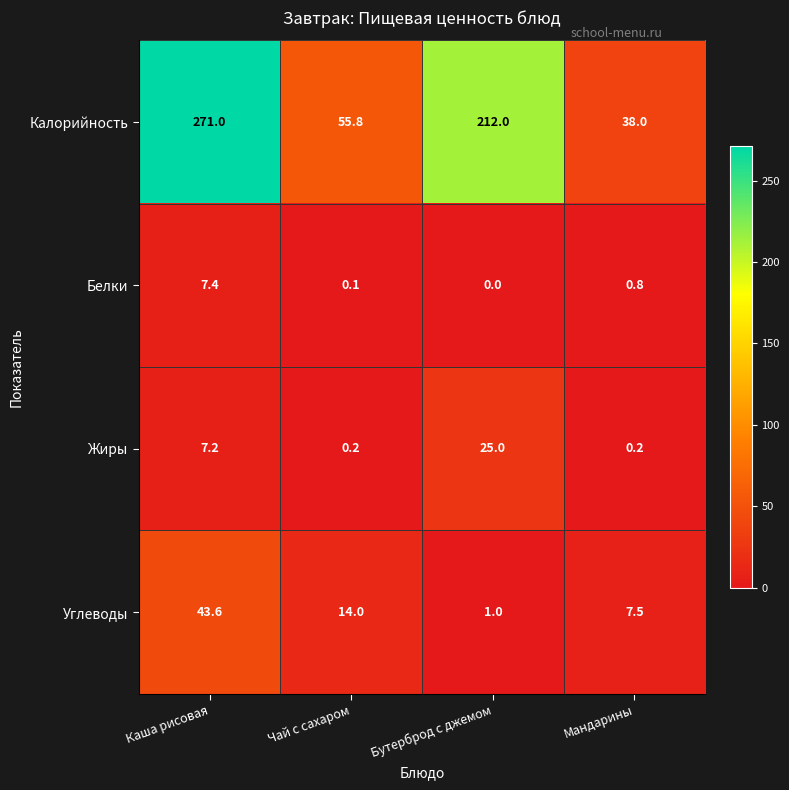

Reading right to left, list all the values displayed in this chart.

Калорийность: Мандарины=38.0	Бутерброд с джемом=212.0	Чай с сахаром=55.8	Каша рисовая=271.0
Белки: Мандарины=0.8	Бутерброд с джемом=0.0	Чай с сахаром=0.1	Каша рисовая=7.4
Жиры: Мандарины=0.2	Бутерброд с джемом=25.0	Чай с сахаром=0.2	Каша рисовая=7.2
Углеводы: Мандарины=7.5	Бутерброд с джемом=1.0	Чай с сахаром=14.0	Каша рисовая=43.6